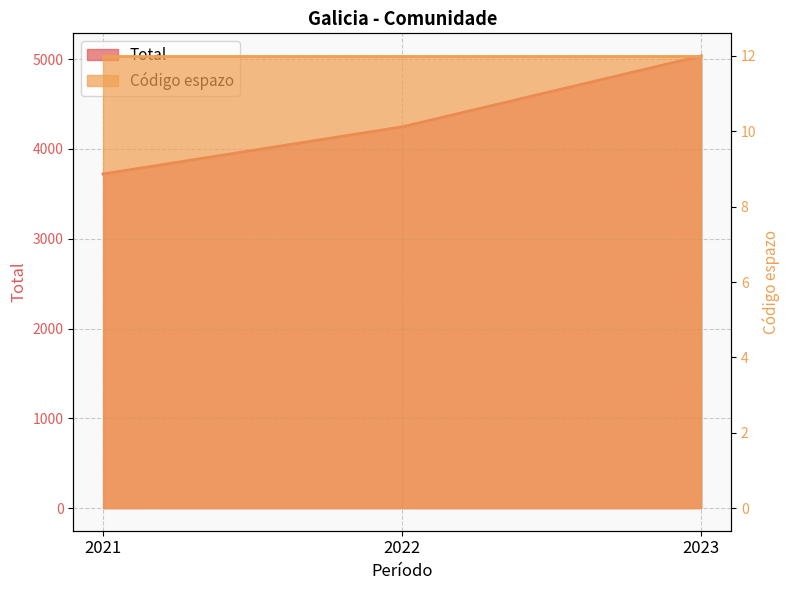

Count the number of categories in the chart.

3